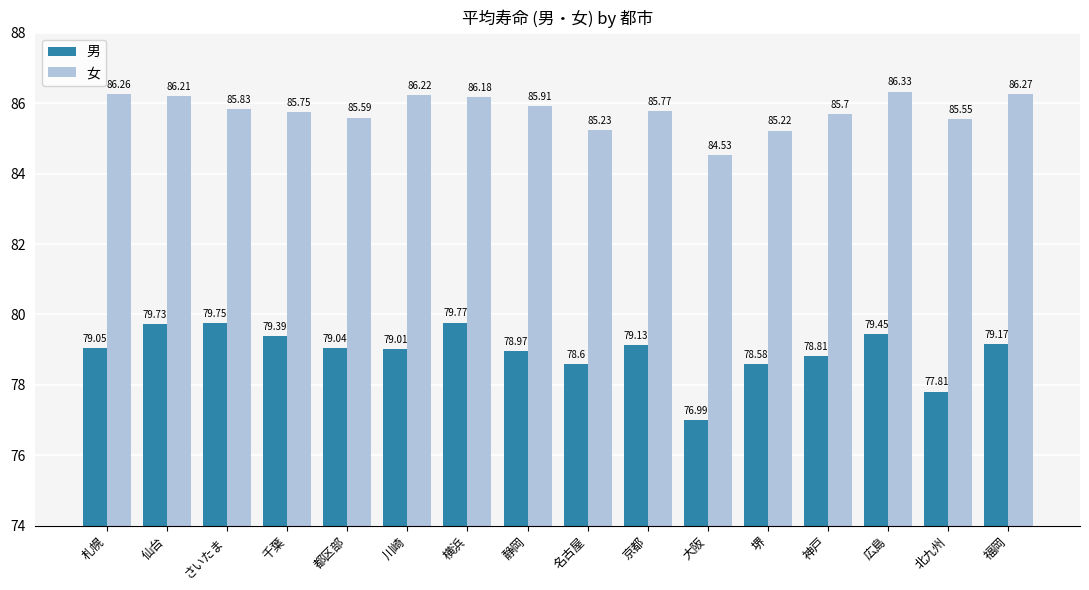

The 女 series shows 35.5 at 京都. True or false?

False